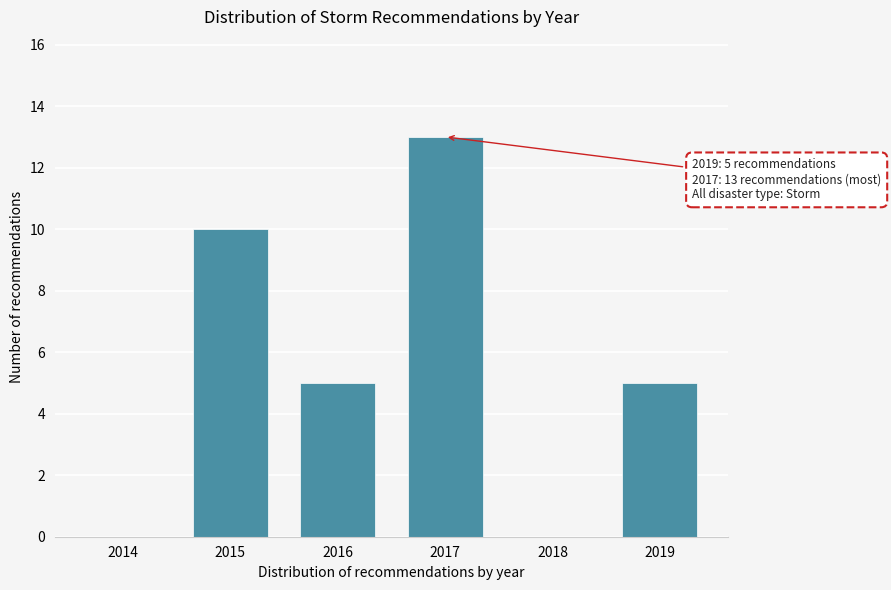

Reading right to left, list all the values displayed in this chart.

2019=5	2018=0	2017=13	2016=5	2015=10	2014=0